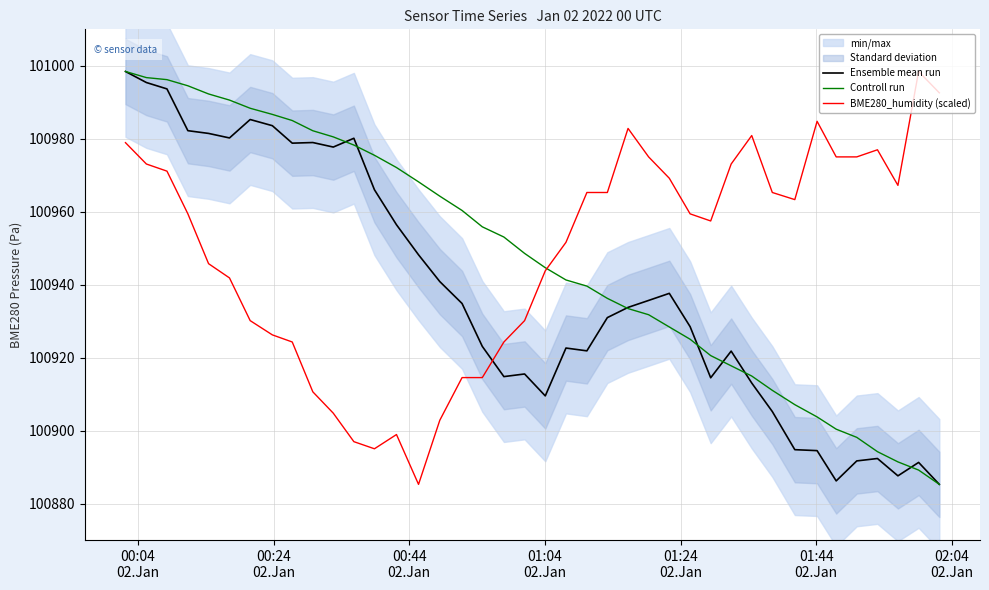

How many intersections are there between BME280_humidity (scaled) and Ensemble mean run?

1